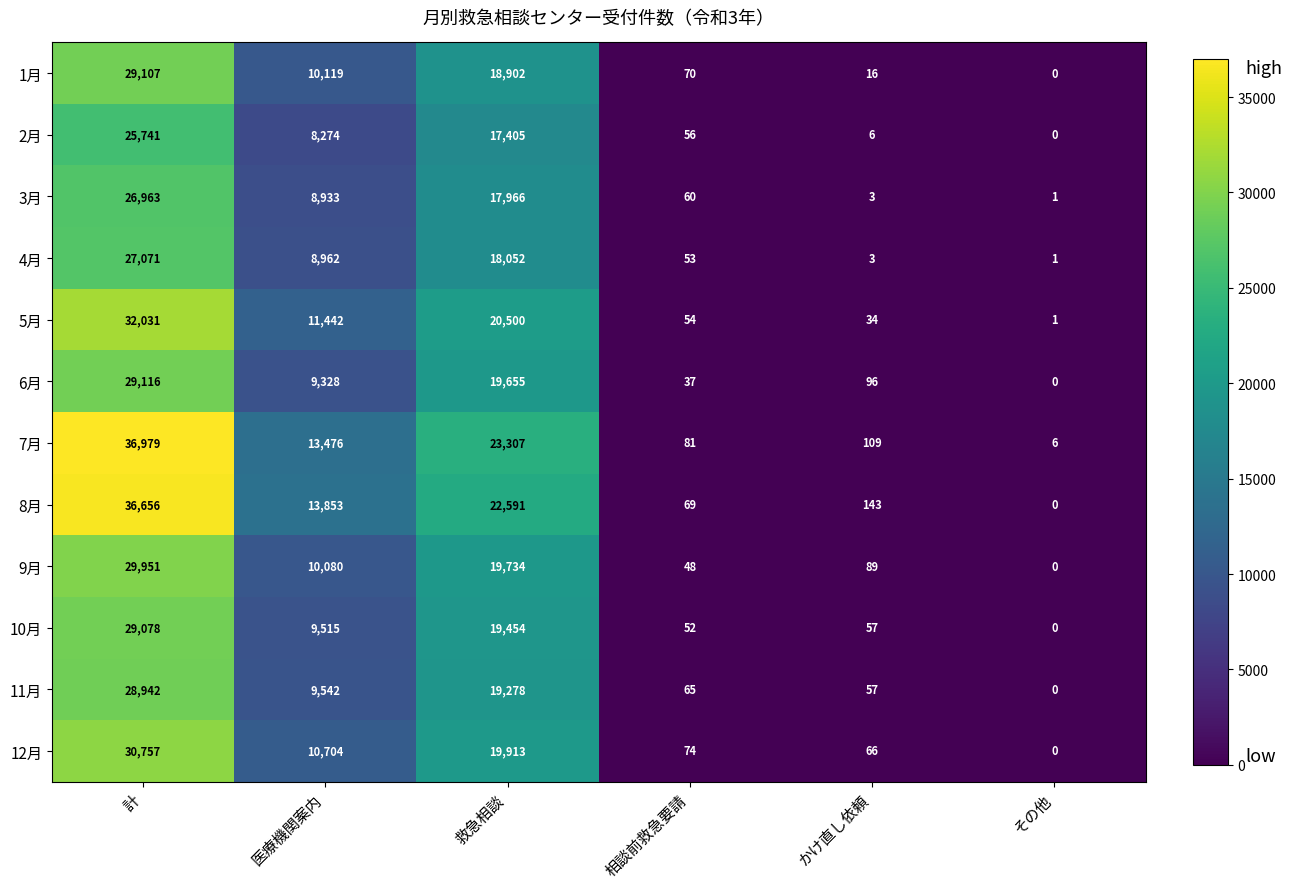

What is the total value across all series at かけ直し依頼?

679